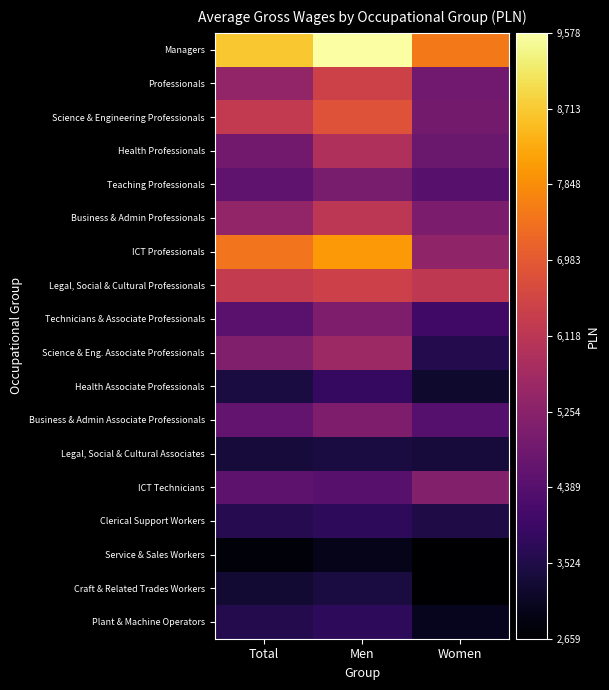

Reading left to right, extract all data points from this chart.

Managers: Total=8671.8	Men=9578.1	Women=7527.8
Professionals: Total=5407.0	Men=6444.6	Women=4824.5
Science & Engineering Professionals: Total=6243.5	Men=6835.6	Women=4895.4
Health Professionals: Total=4852.9	Men=5910.1	Women=4714.6
Teaching Professionals: Total=4551.2	Men=4969.2	Women=4434.6
Business & Admin Professionals: Total=5390.9	Men=6143.5	Women=5014.4
ICT Professionals: Total=7456.4	Men=8013.1	Women=5372.8
Legal, Social & Cultural Professionals: Total=6260.3	Men=6422.6	Women=6189.8
Technicians & Associate Professionals: Total=4456.7	Men=5041.6	Women=4036.9
Science & Eng. Associate Professionals: Total=5108.8	Men=5596.6	Women=3603.7
Health Associate Professionals: Total=3417.3	Men=3824.5	Women=3201.0
Business & Admin Associate Professionals: Total=4588.3	Men=5046.4	Women=4374.8
Legal, Social & Cultural Associates: Total=3385.4	Men=3419.3	Women=3376.8
ICT Technicians: Total=4513.4	Men=4421.4	Women=5152.5
Clerical Support Workers: Total=3609.3	Men=3758.8	Women=3513.9
Service & Sales Workers: Total=2776.2	Men=2965.9	Women=2659.7
Craft & Related Trades Workers: Total=3283.6	Men=3441.7	Women=2684.1
Plant & Machine Operators: Total=3592.7	Men=3742.7	Women=3032.4